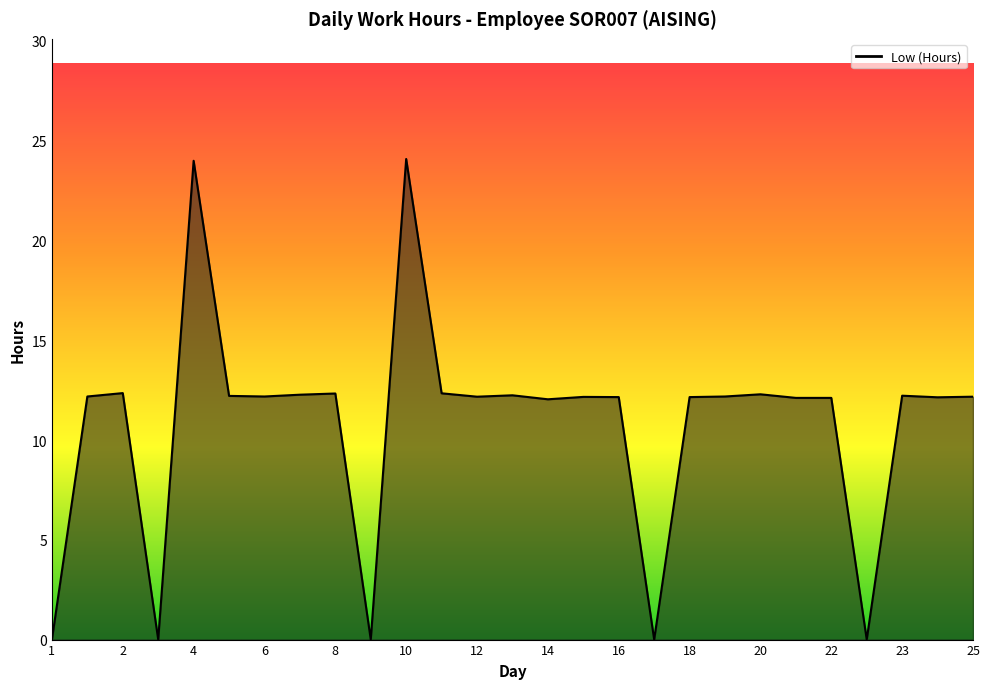

What is the greatest value displayed?

24.1